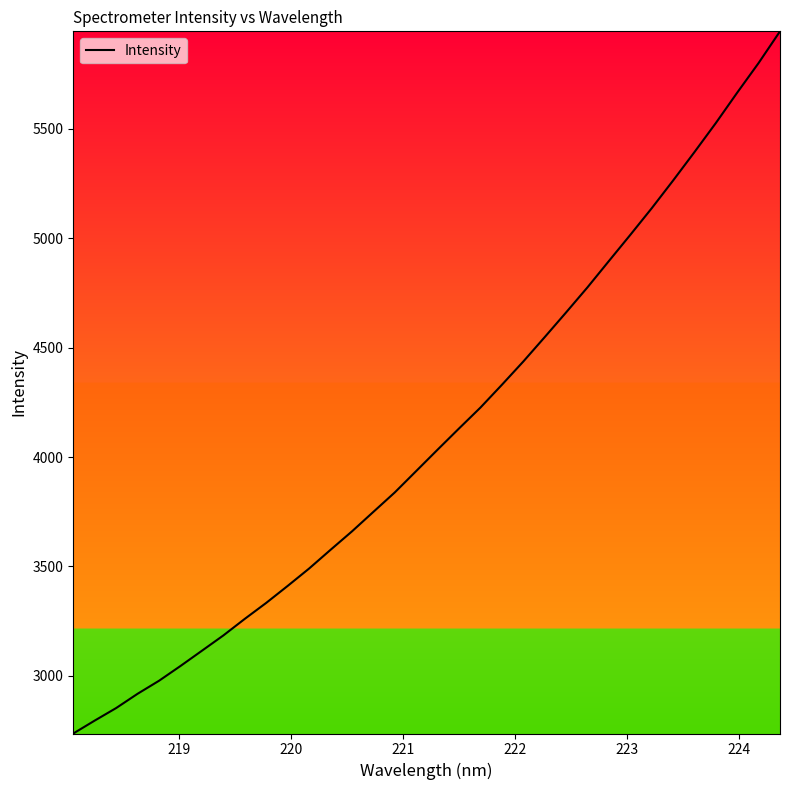

What is the smallest value displayed?

2736.3